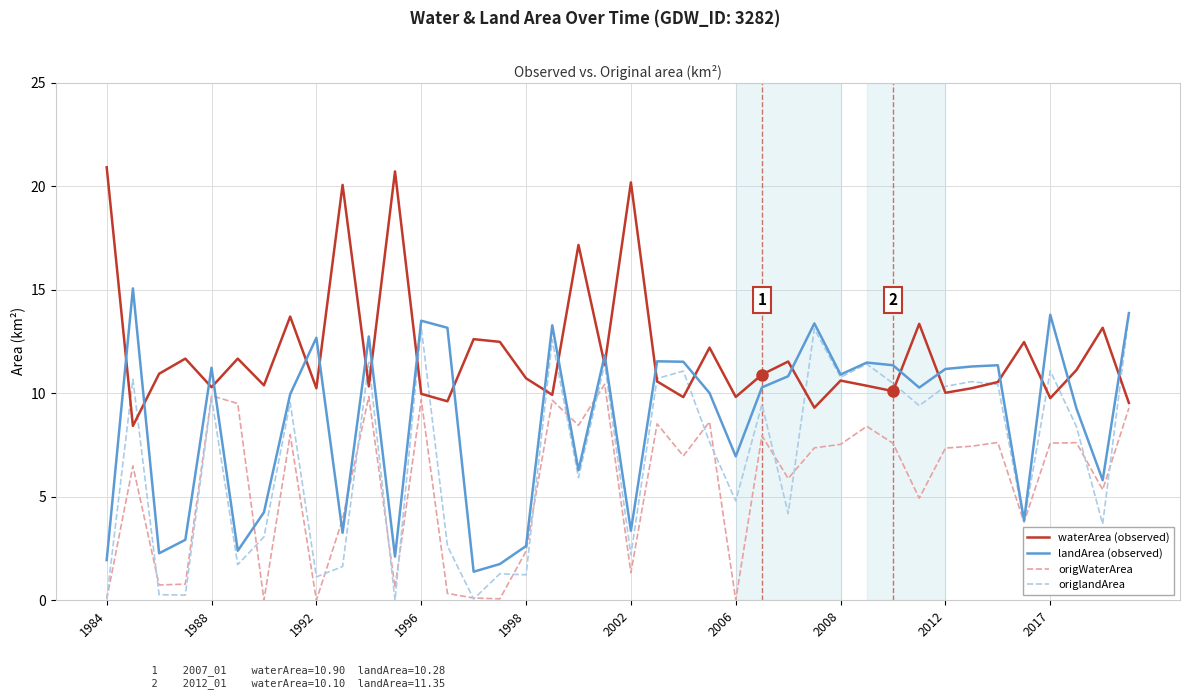

Rank the series by their average value, from lowest to highest.

origWaterArea, origlandArea, landArea (observed), waterArea (observed)